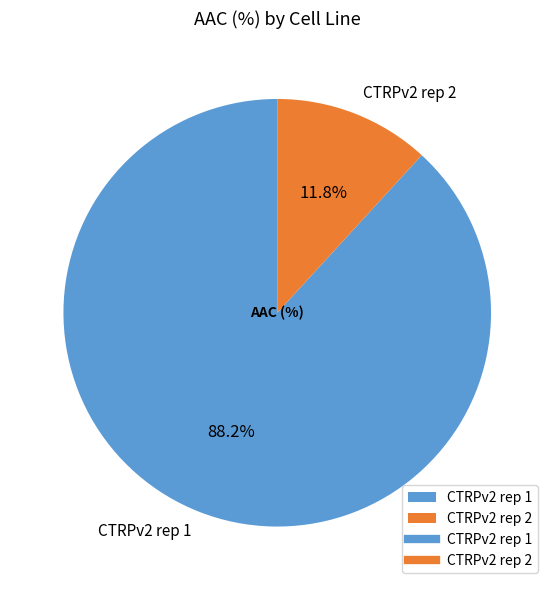

Which slice is the smallest?

CTRPv2 rep 2